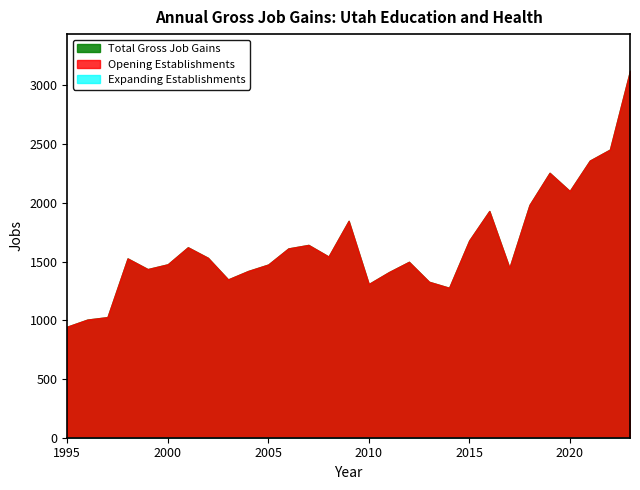

Rank the categories by Opening Establishments value from lowest to highest.

1995, 1996, 1997, 2014, 2010, 2013, 2003, 2011, 2004, 1999, 2017, 2005, 2000, 2012, 1998, 2002, 2008, 2006, 2001, 2007, 2015, 2009, 2016, 2018, 2020, 2019, 2021, 2022, 2023